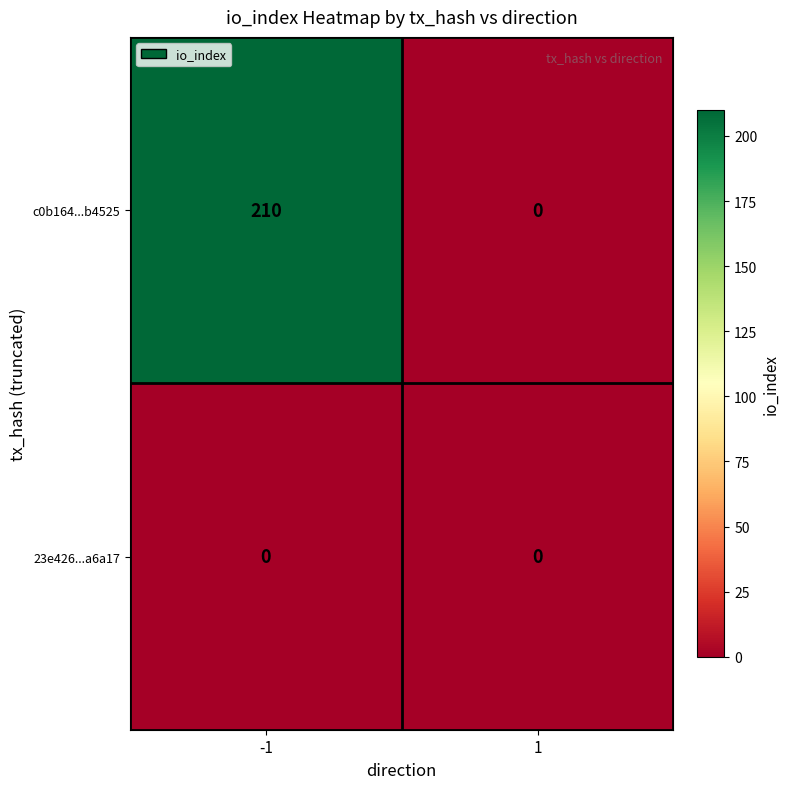

Which series has the largest range (max minus min)?

c0b164...b4525